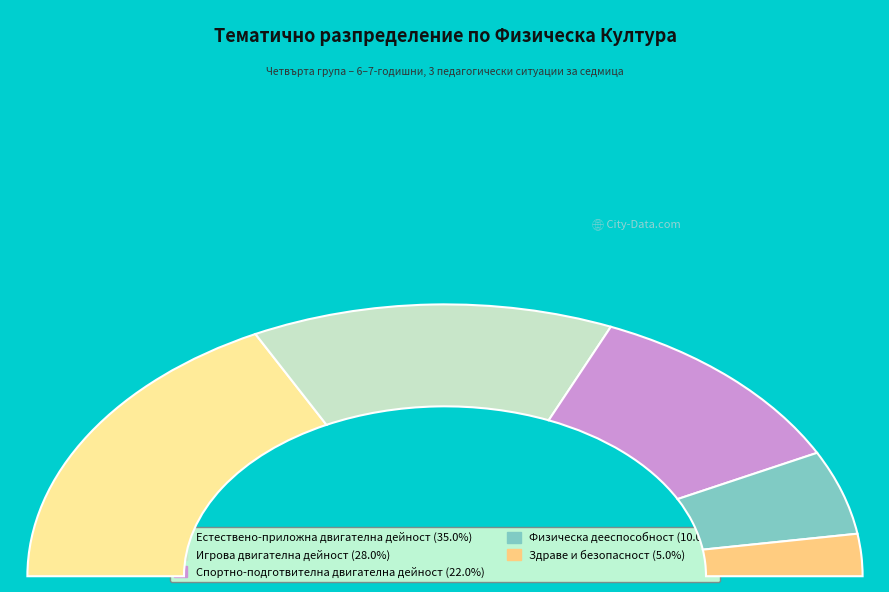

Is the sum of Естествено-приложна двигателна дейност and Здраве и безопасност greater than half?

No